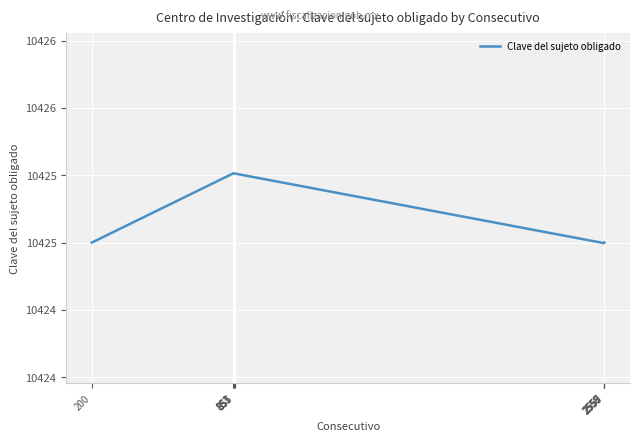

Between 2558 and 200, which is larger?

200